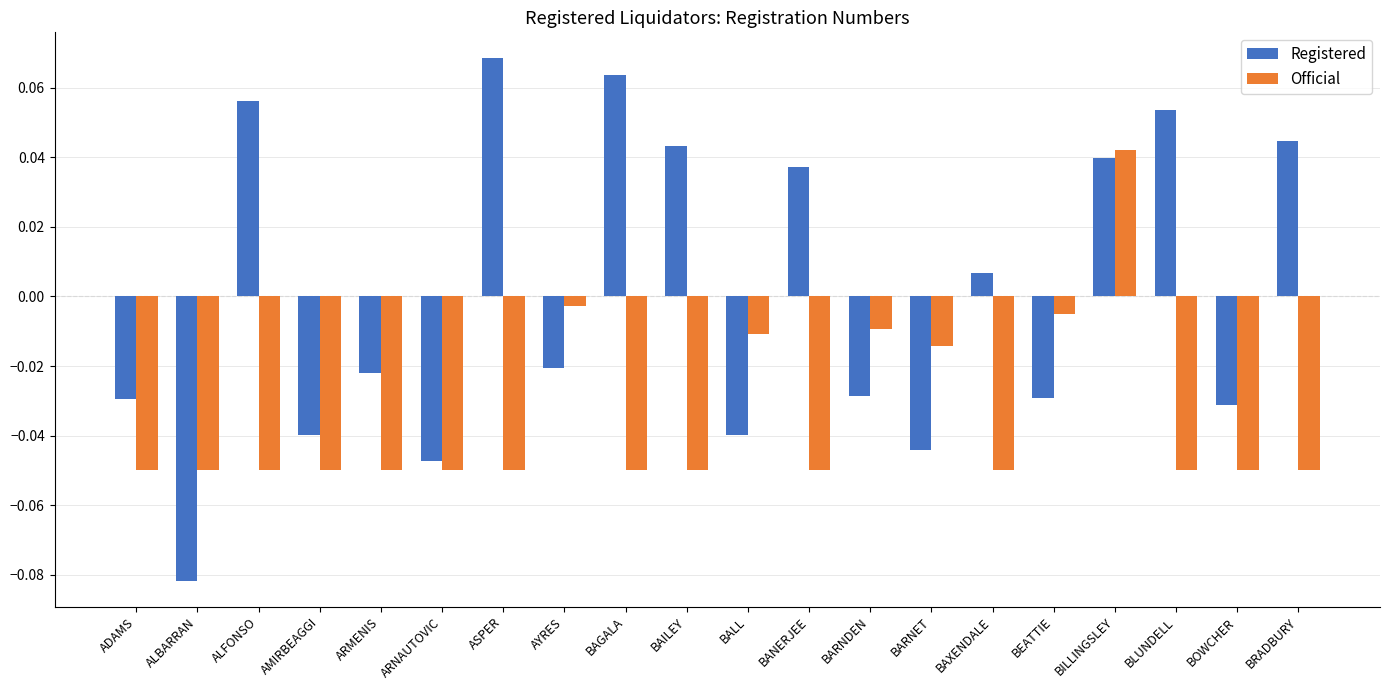

At which label is Official closest to 0?

AYRES